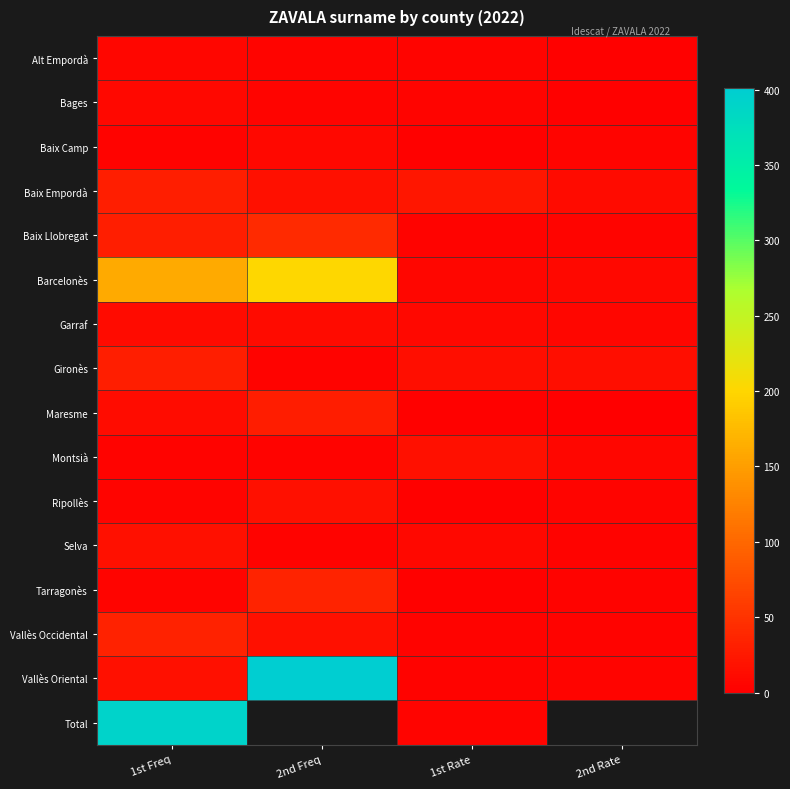

Which category has the highest value in the Barcelonès series?

2nd Freq